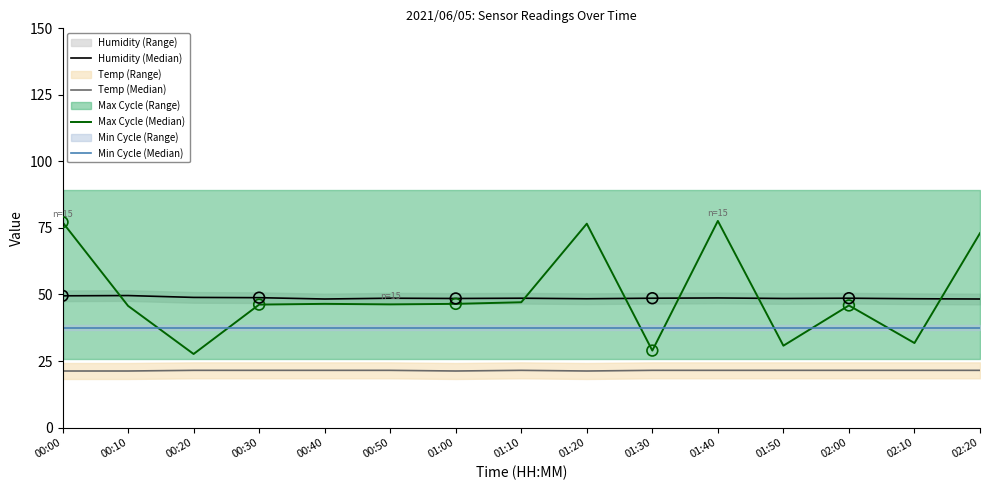

At how many categories does at least one series exceed 49?

5